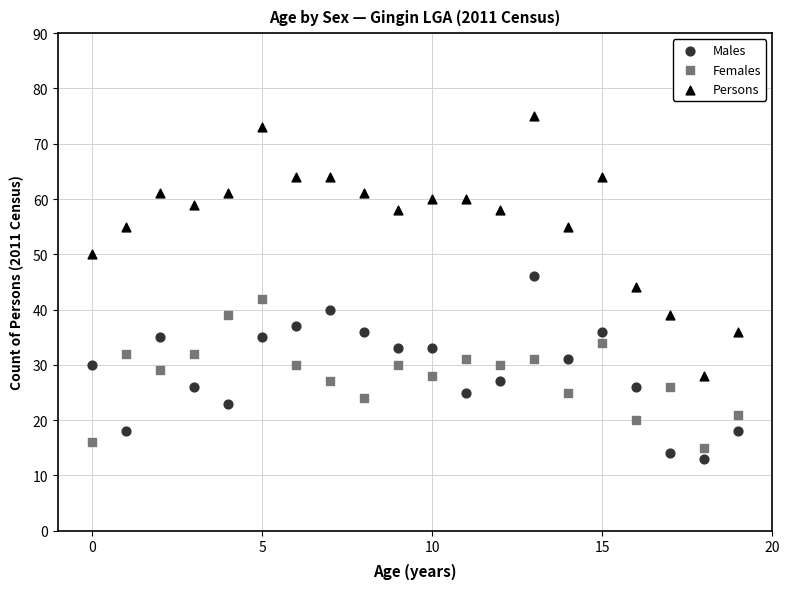

Which series contains the lowest Y value?

Males